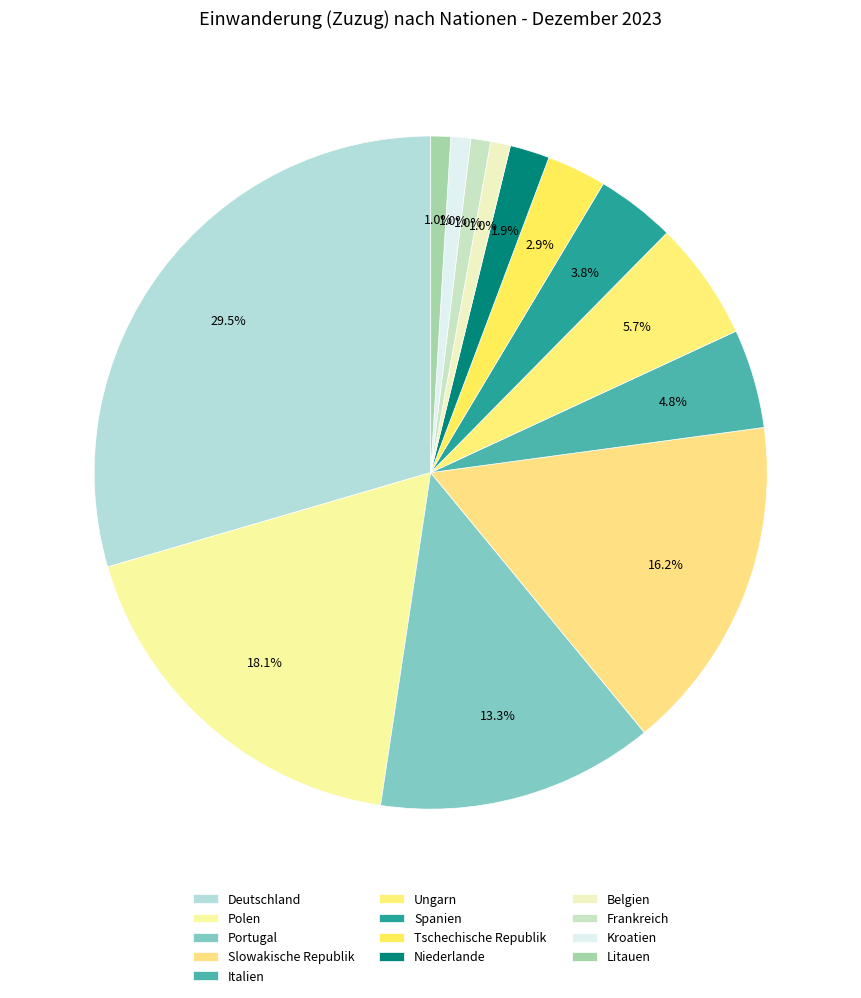

How many slices are in this pie chart?

13